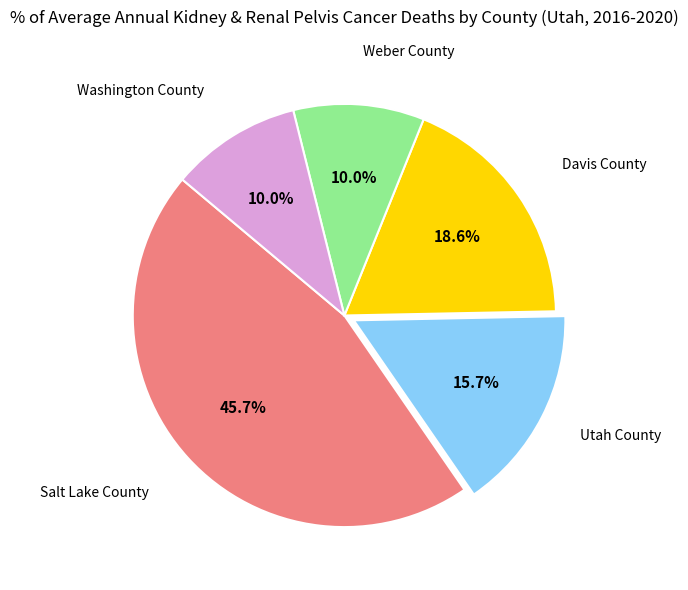

Count the number of slices in the pie.

5